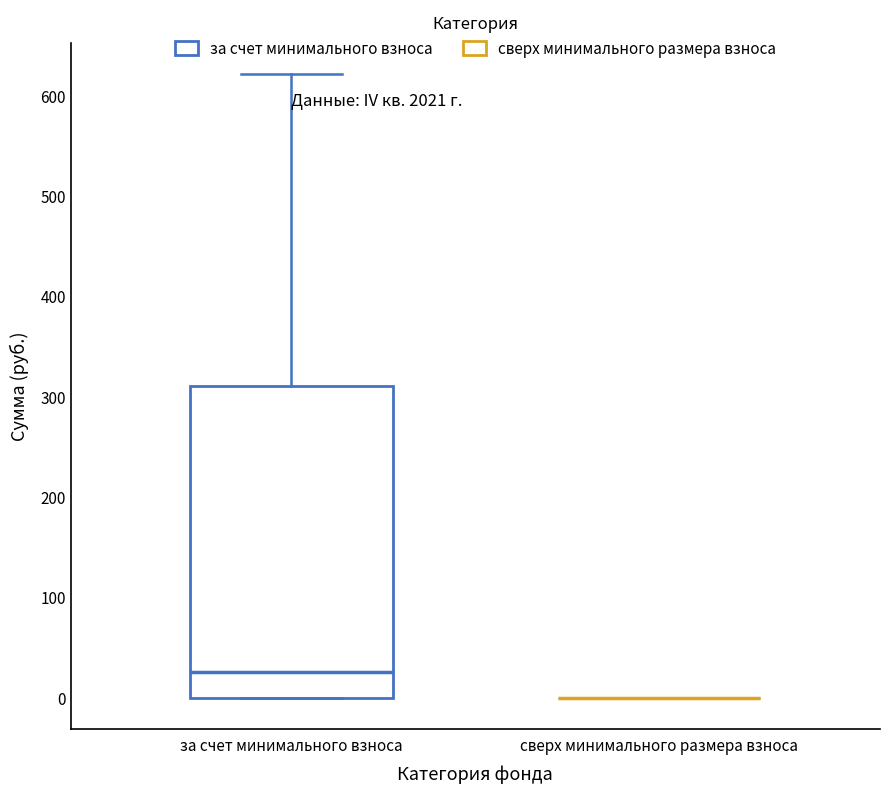

Reading left to right, transcribe this box plot: for each box, give where its median line is, the range the box spans, and where its two whiskers end, as read against the y-axis. The values are not printed on the chart, so give them approximately, as read against the axis.

за счет минимального взноса: median 30, box 0 to 310, whiskers 0 to 620
сверх минимального размера взноса: box collapsed to a line at 0, whiskers 0 to 0